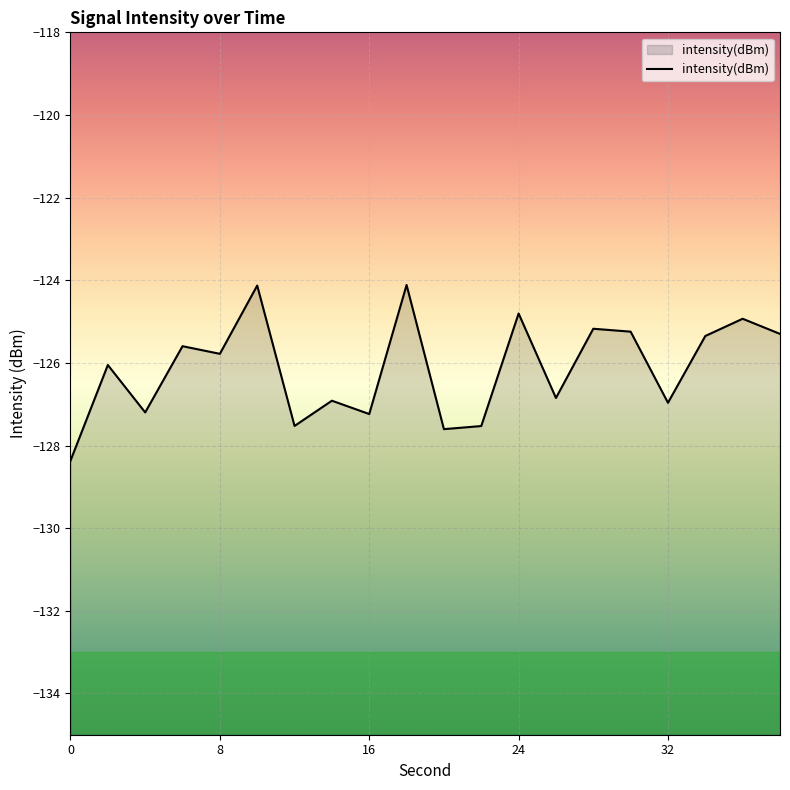

True or false: the data has more than 0 interior local peaks.

True